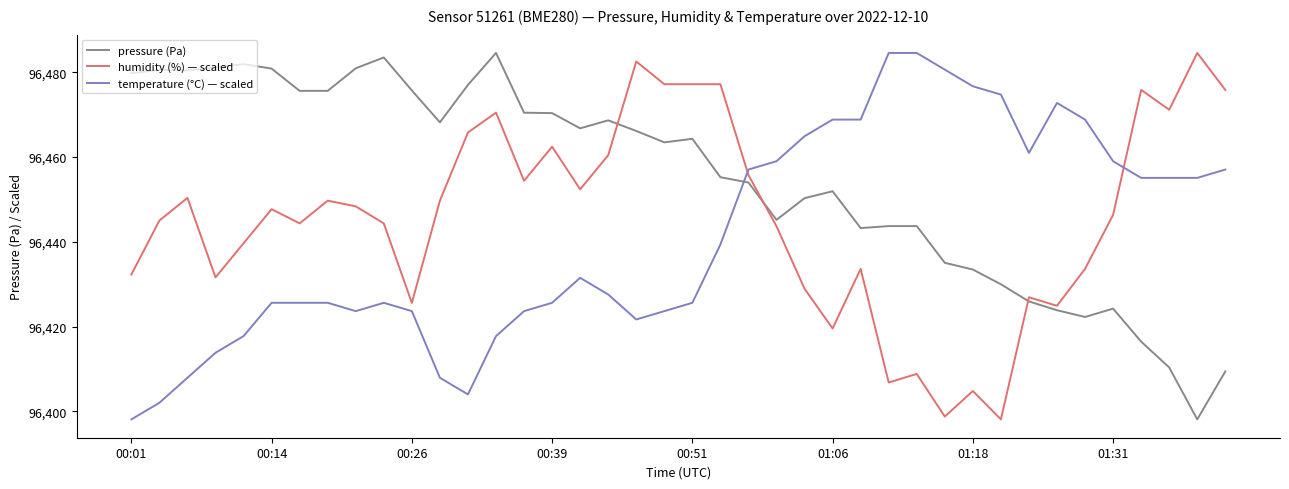

Which series has the largest total across all categories?

pressure (Pa)